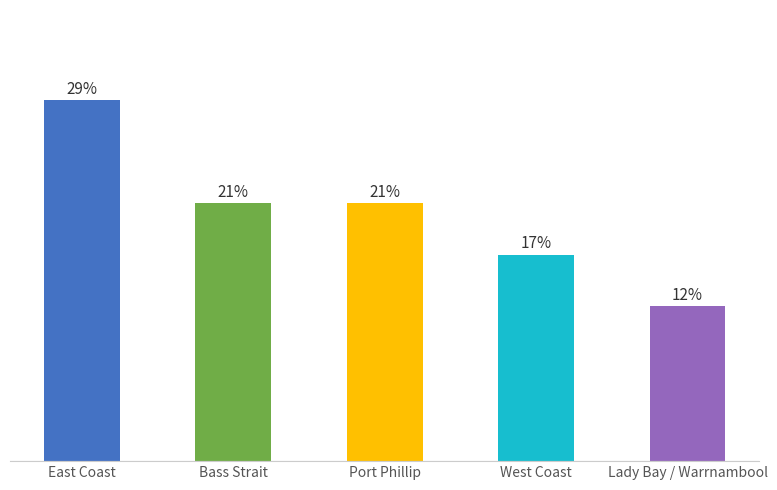

At which category does the chart reach its peak across all series?

East Coast